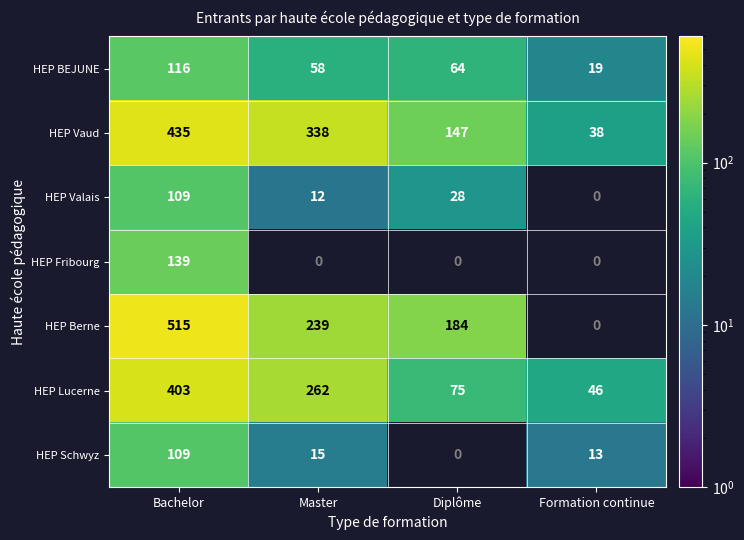

Between Master and Diplôme, which is larger?

Diplôme